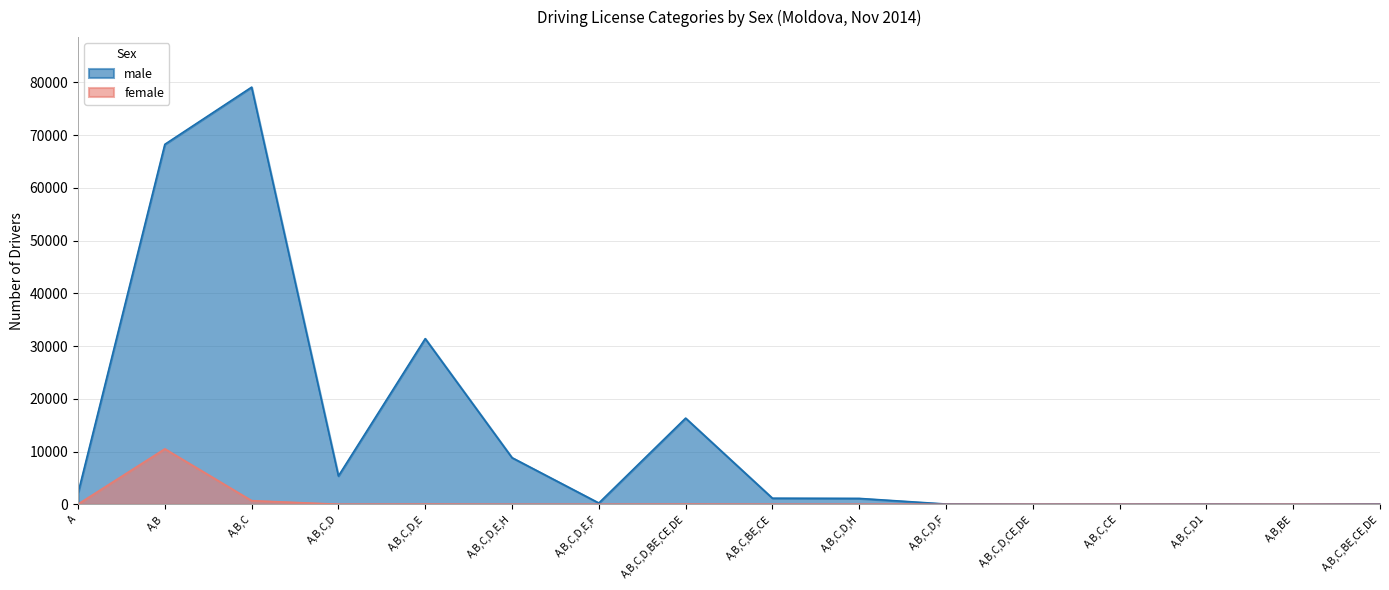

What is the difference between the maximum and minimum values in the male series?

79067